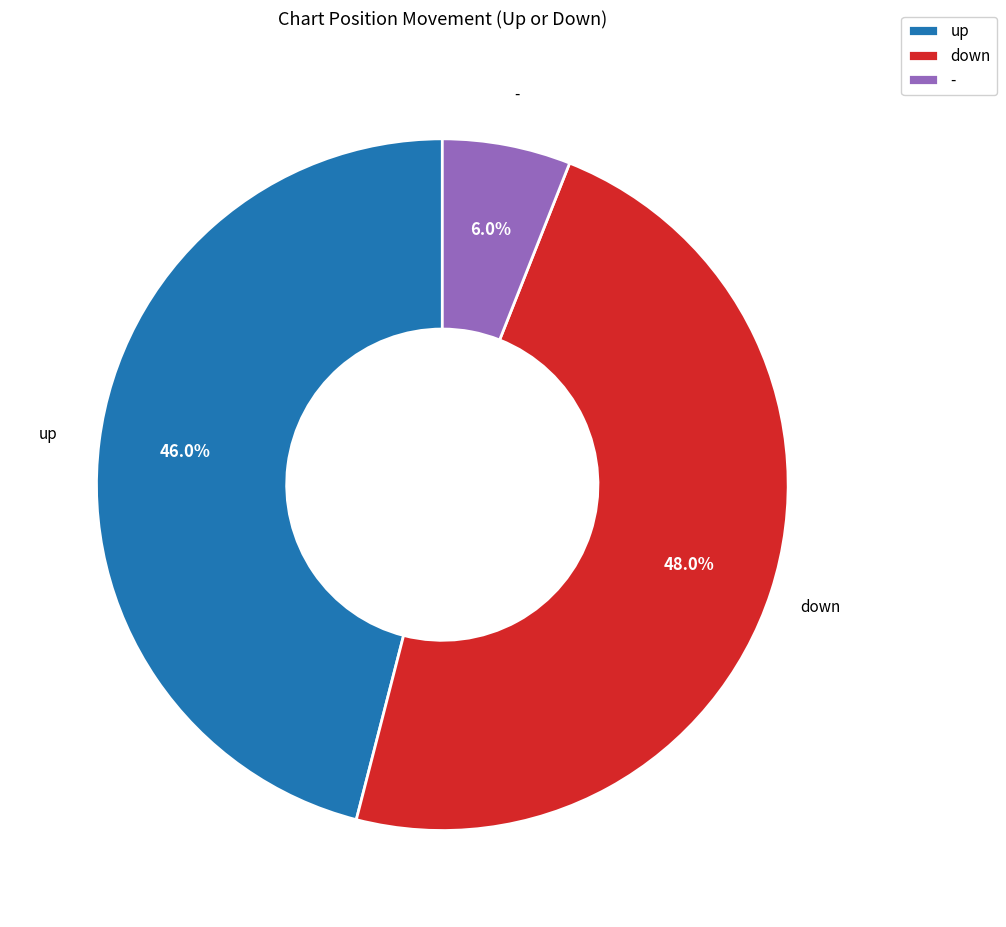

How much of the chart is everything except -?

94.0%